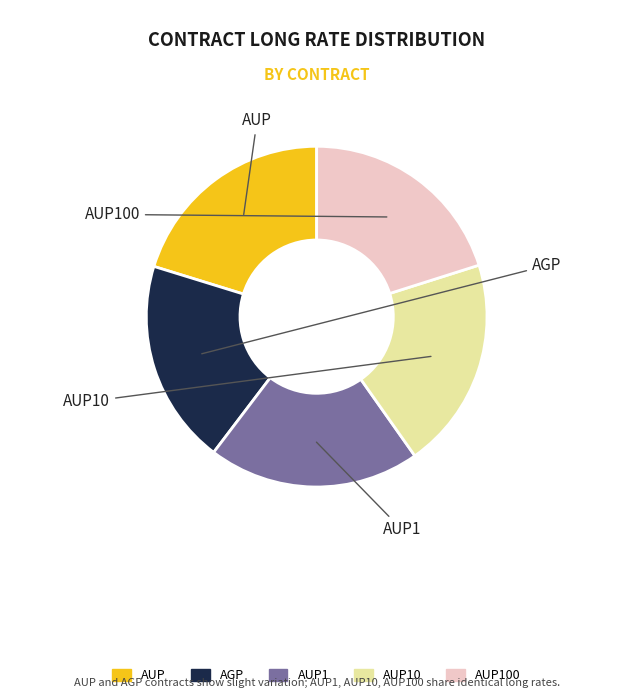

Is there a majority slice in this chart?

No